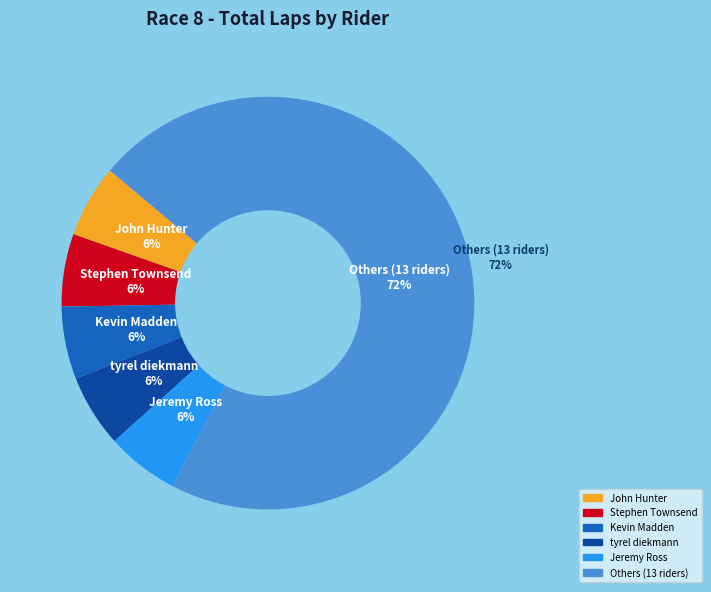

To the nearest percent, what is the combined percentage of Evan Weidner and Patrick Paschall?

11%